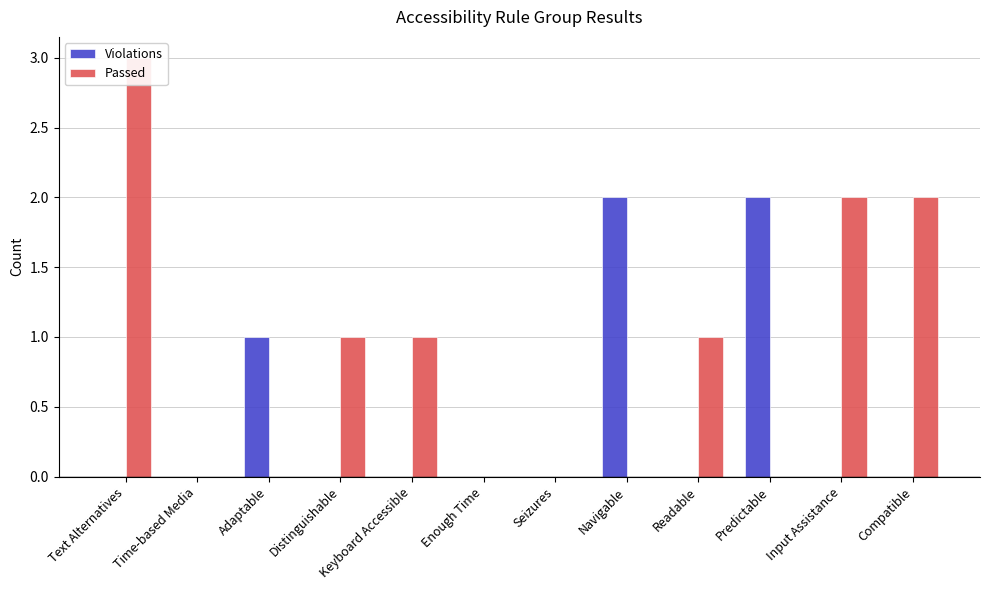

Rank the series by their maximum value, from lowest to highest.

Violations, Passed